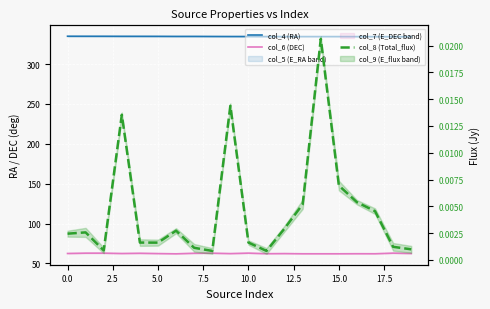

True or false: col_4 (RA) and col_8 (Total_flux) intersect in this chart.

False